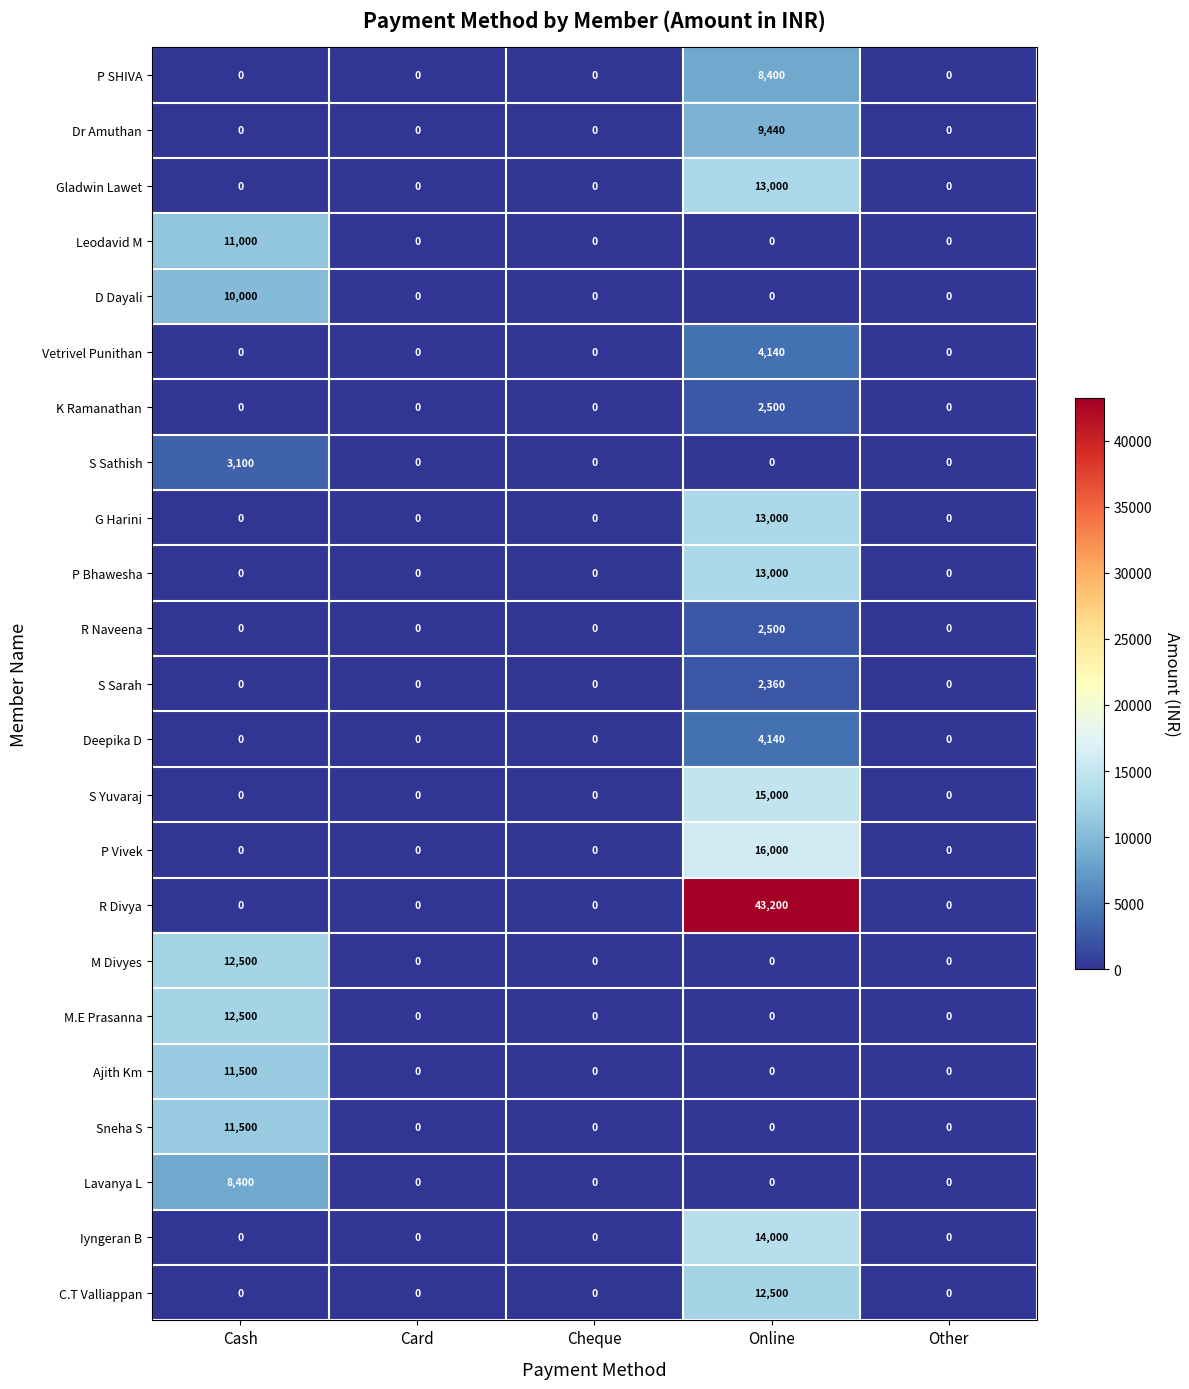

What is the total value across all series at Online?

173180